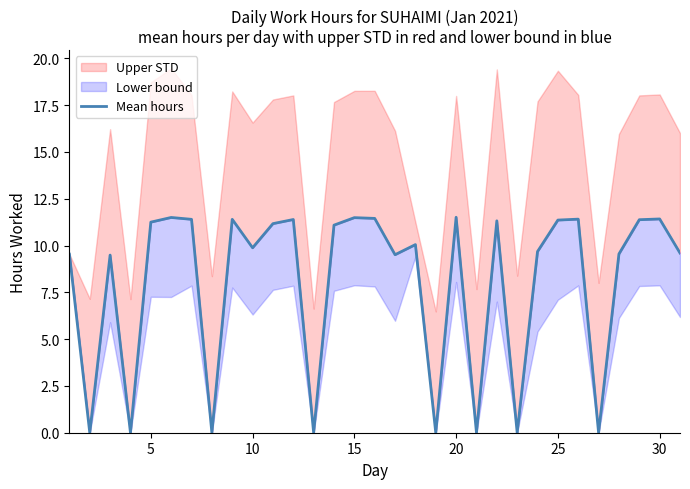

The value at 23 is 6.4. True or false?

False